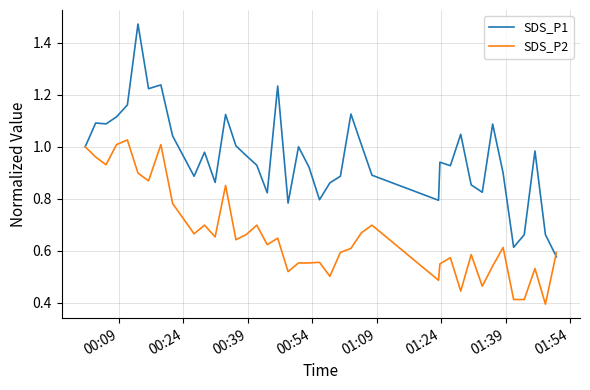

Rank the series by their maximum value, from highest to lowest.

SDS_P1, SDS_P2